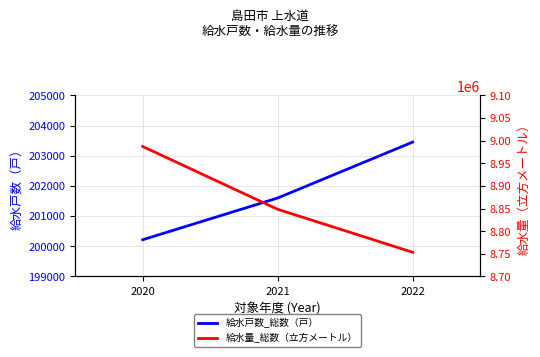

What is the value of the 給水戸数_総数（戸） point at the 3rd from the left?

203452